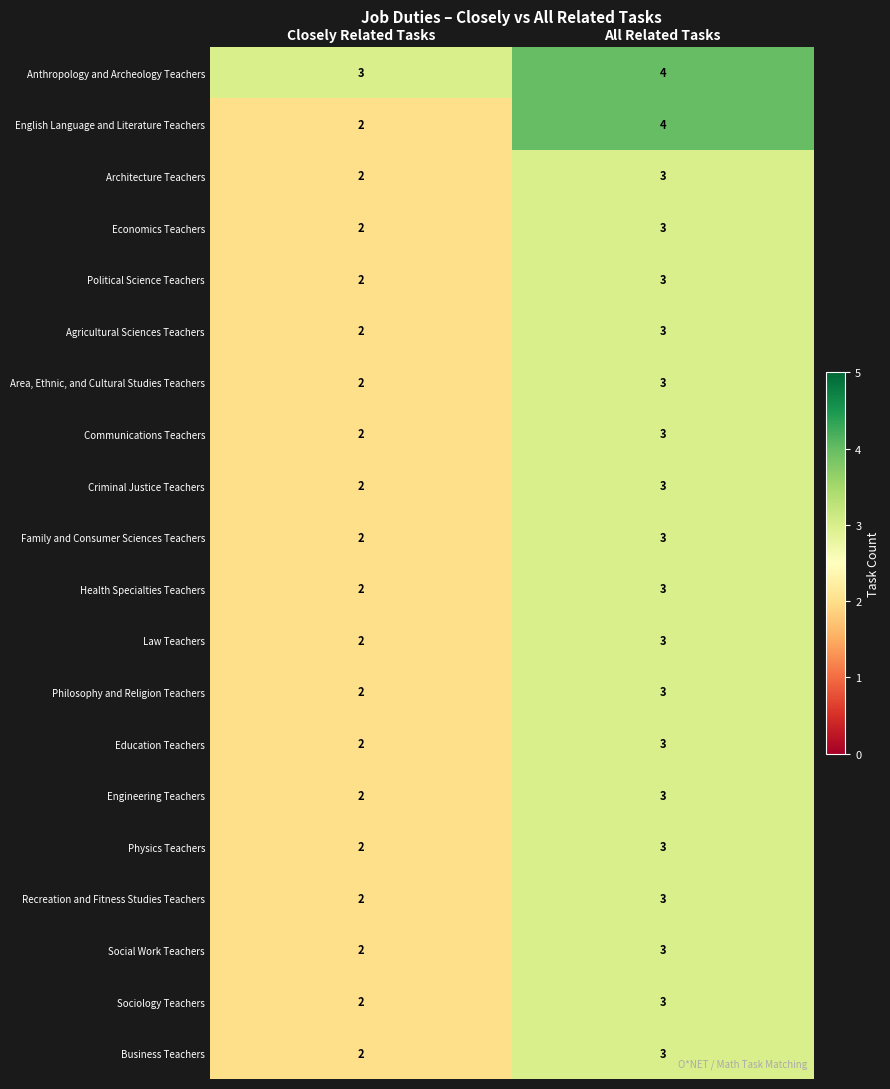

Rank the categories by Sociology Teachers value from lowest to highest.

Closely Related Tasks, All Related Tasks